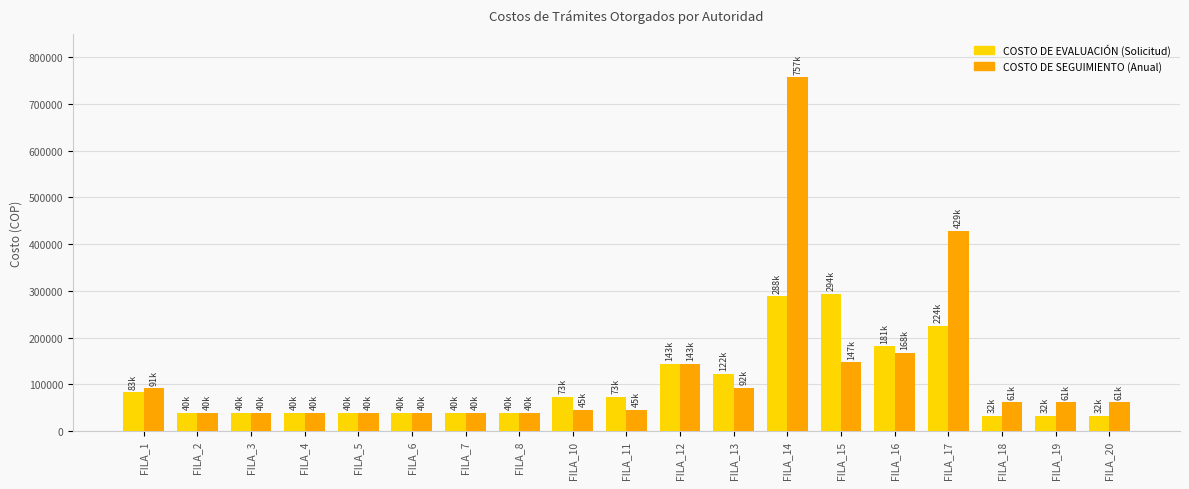

Which series has the largest total across all categories?

COSTO DE SEGUIMIENTO (Anual)